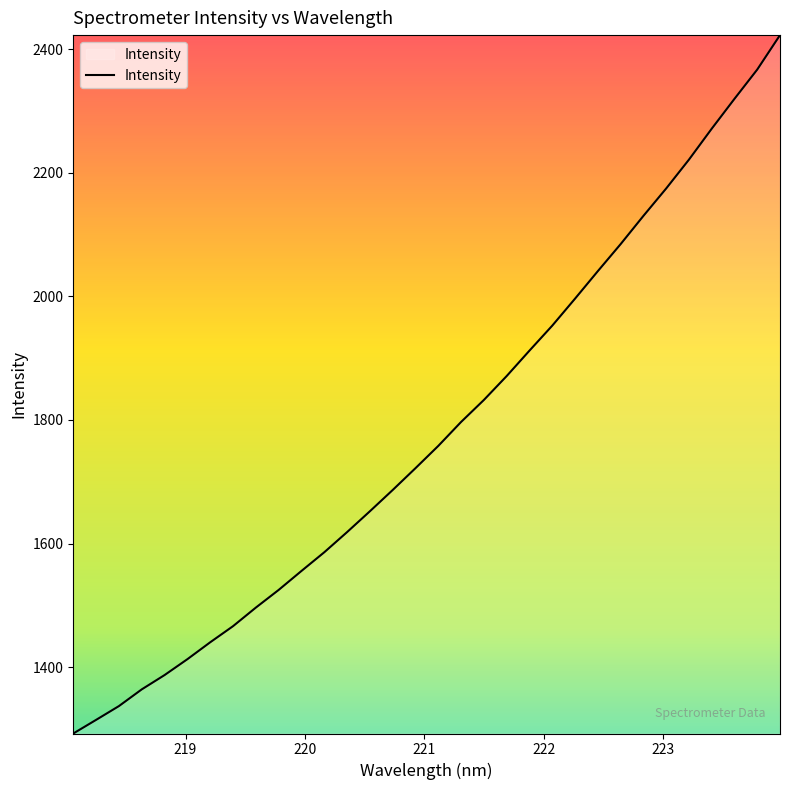

What is the average value?

1781.5